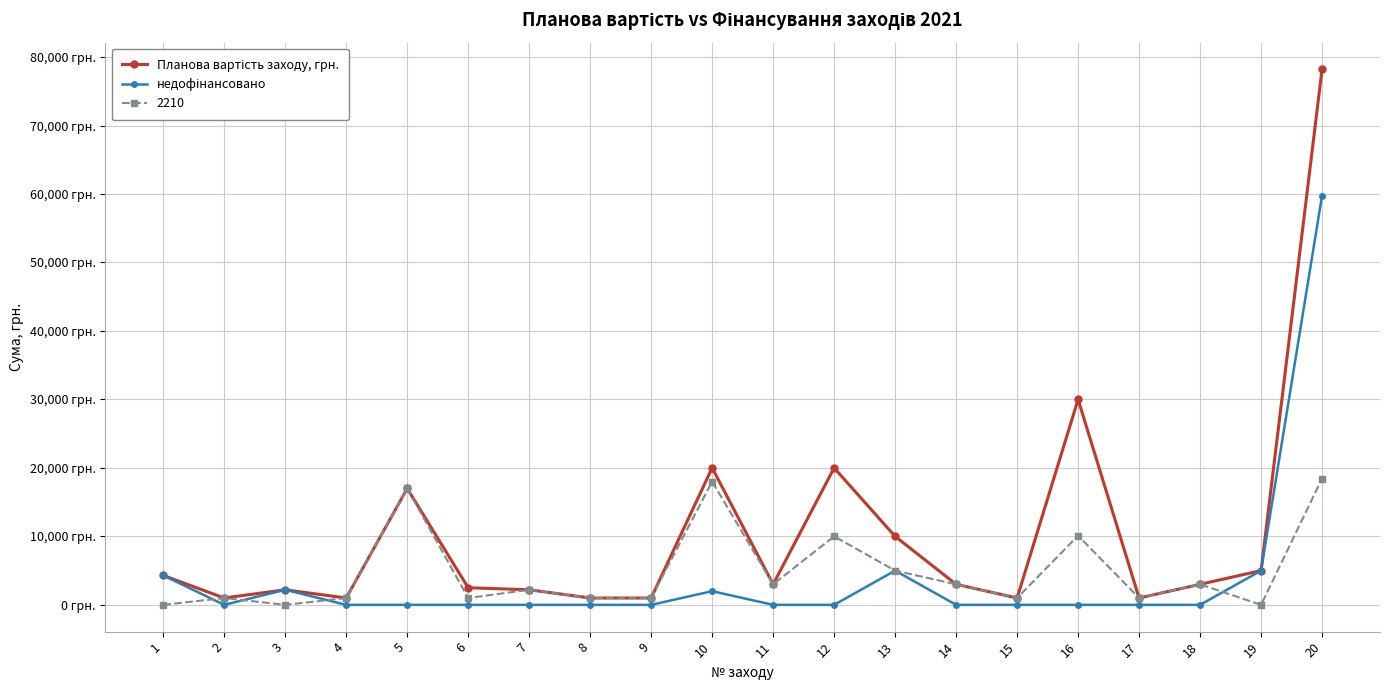

What is the spread (max minus min) of values at 12?

20000